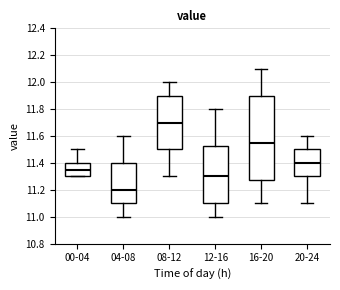

Reading left to right, read every box against the y-axis: the position of its median line, the range the box covers, and the ends of its whiskers. The values are not printed on the chart, so give them approximately, as read against the axis.

00-04: median 11.36, box 11.30 to 11.40, whiskers 11.30 to 11.50
04-08: median 11.20, box 11.10 to 11.40, whiskers 11.00 to 11.60
08-12: median 11.70, box 11.50 to 11.90, whiskers 11.30 to 12.00
12-16: median 11.30, box 11.10 to 11.52, whiskers 11.00 to 11.80
16-20: median 11.56, box 11.28 to 11.90, whiskers 11.10 to 12.10
20-24: median 11.40, box 11.30 to 11.50, whiskers 11.10 to 11.60